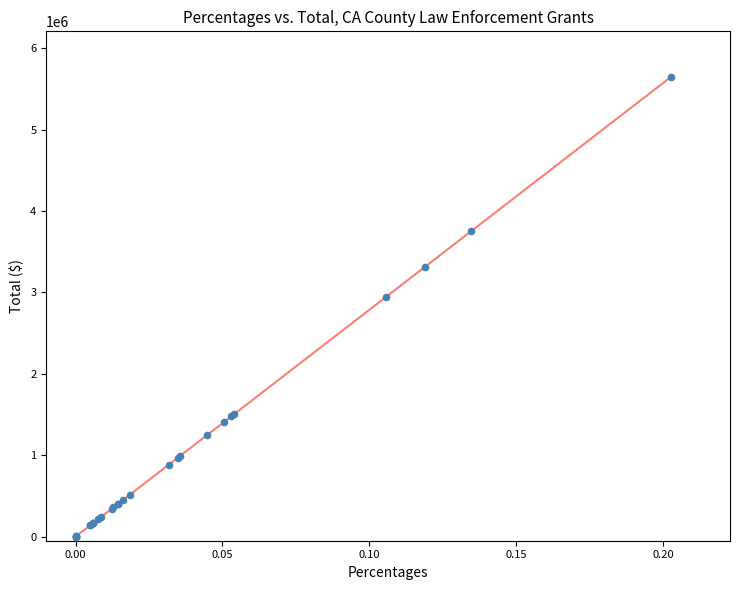

What Y value in the scatter plot is closest to 2821082?

2941142.5